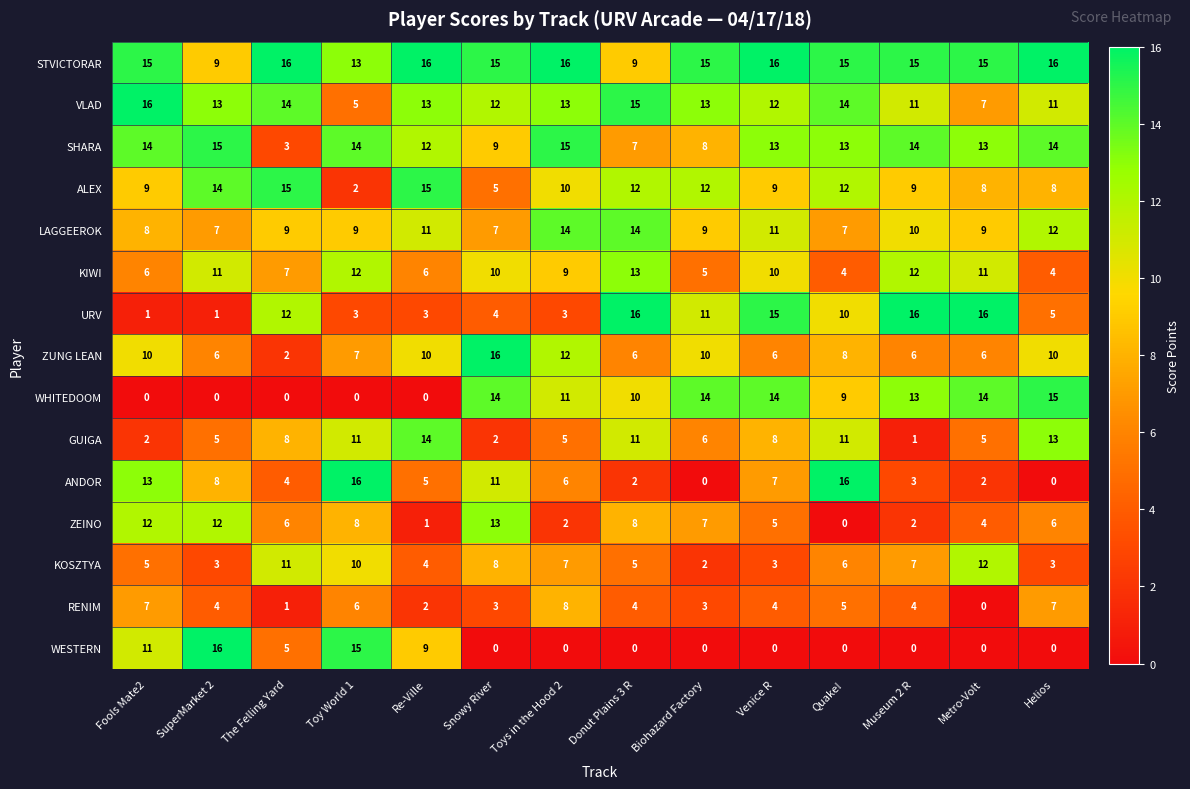

What is the highest value of the VLAD series?

16